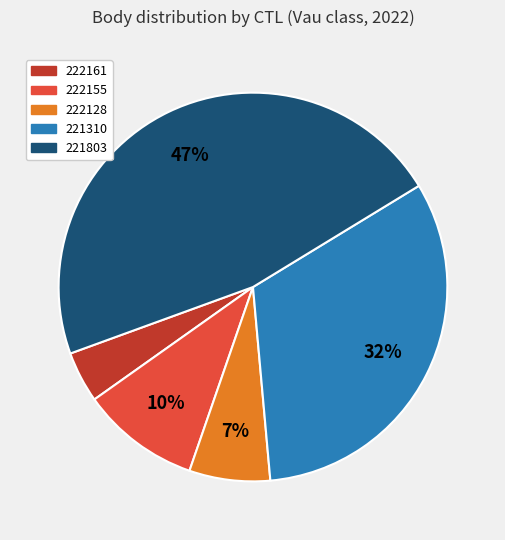

To the nearest percent, what portion does 222155 represent?

10%